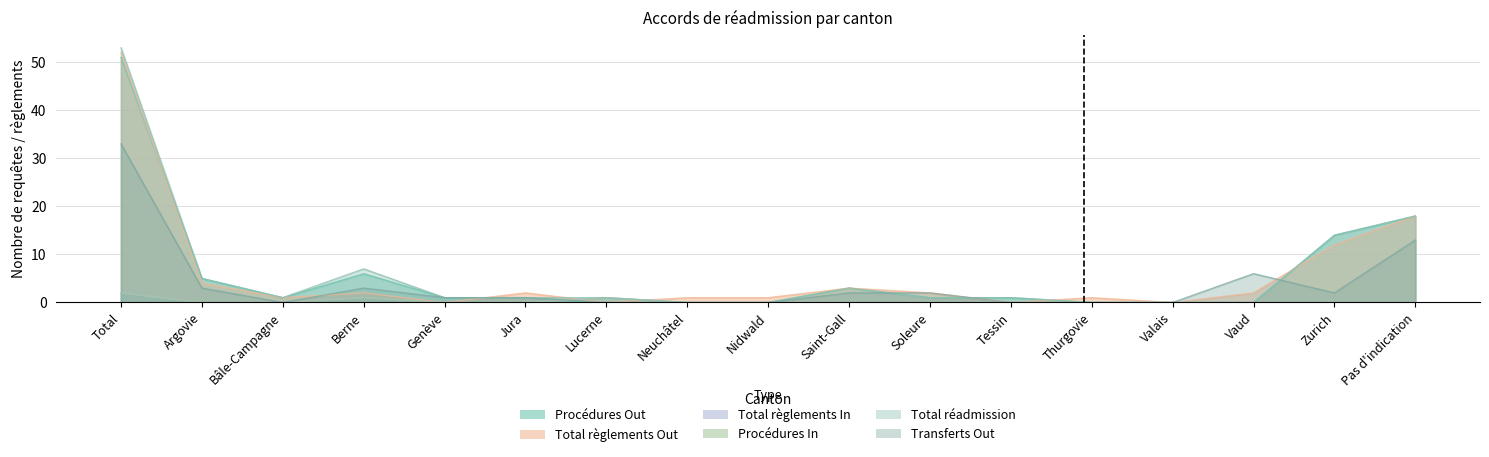

What is the total value across all series at Neuchâtel?

1